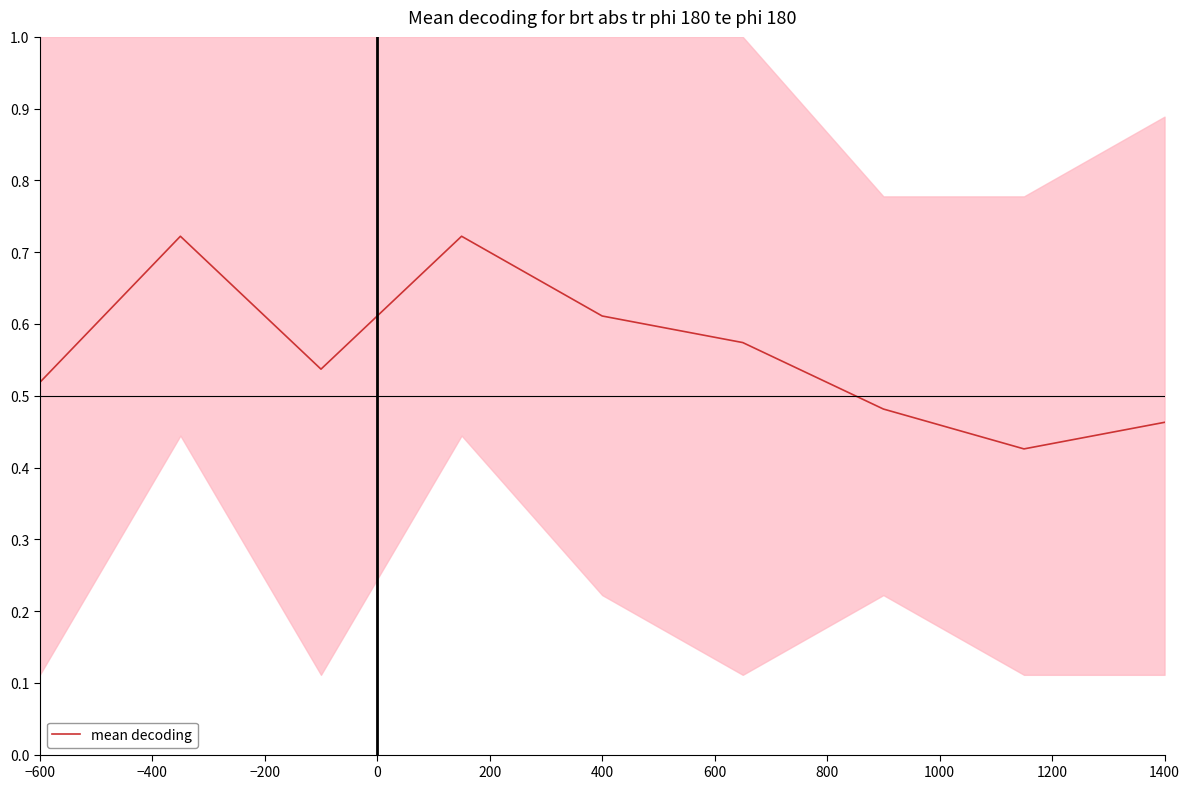

True or false: the data shows 1.1 at 400.

False